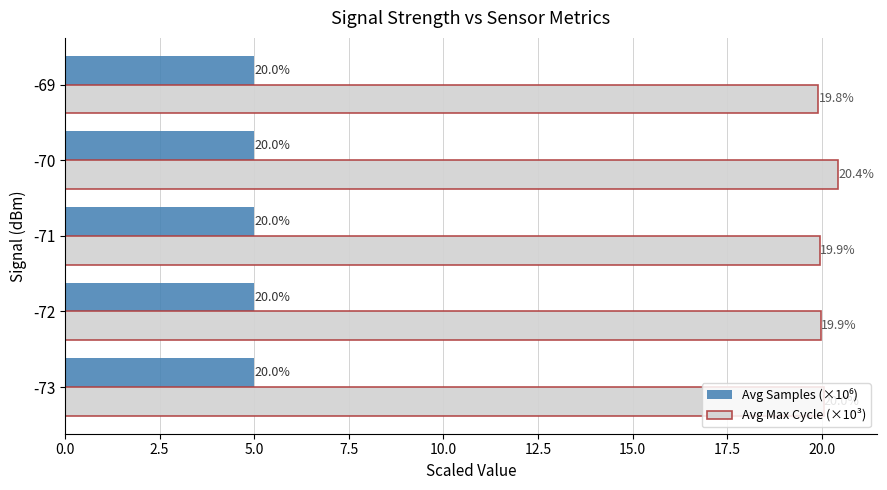

What is the difference between the highest and lowest values at -72?

15.0